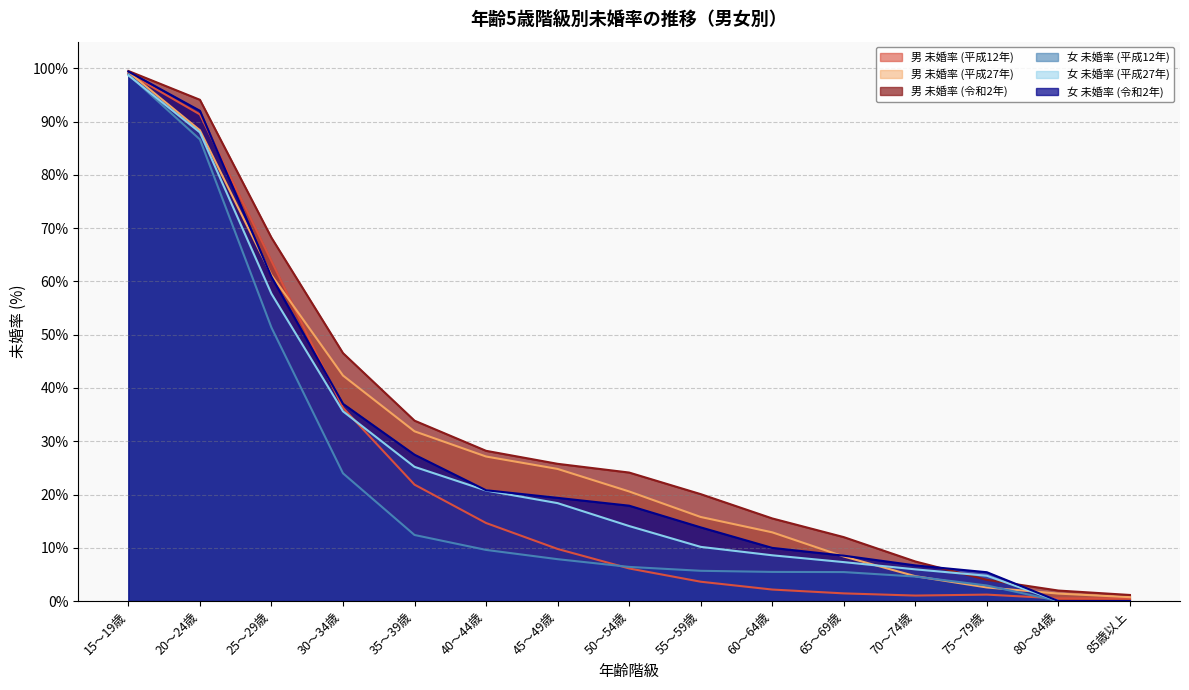

True or false: 女 未婚率 (平成12年) and 男 未婚率 (令和2年) cross at least once.

False